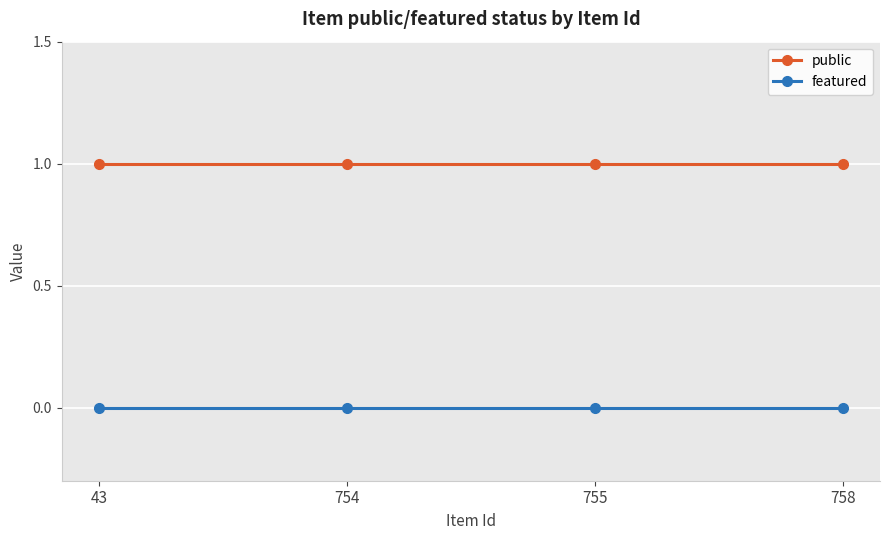

What is the spread (max minus min) of values at 43?

1